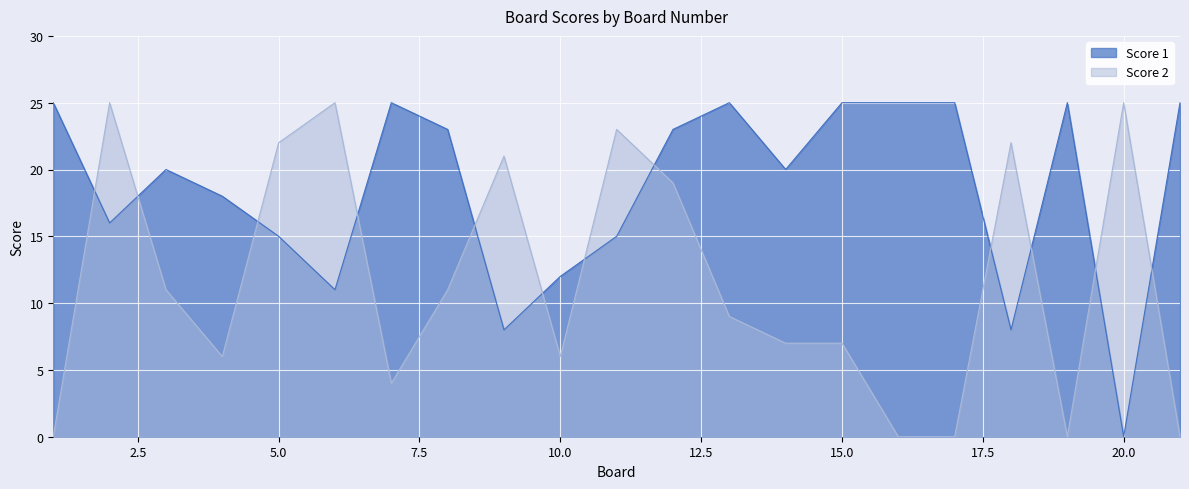

How many values in Score 2 are above zero?

16